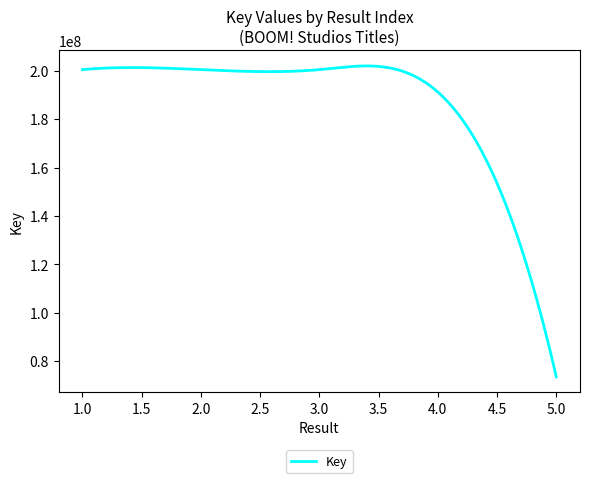

What is the difference between the maximum and minimum values?

128569659.4